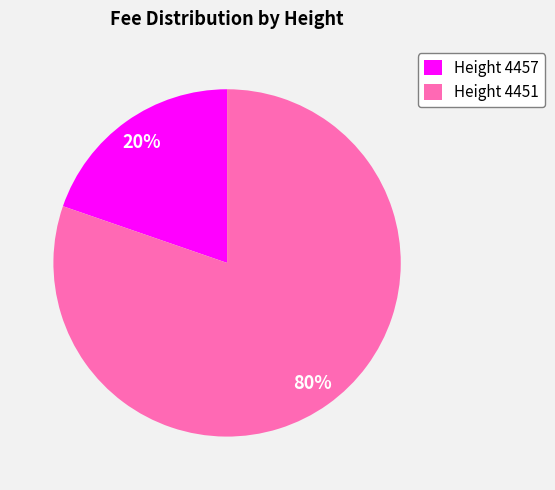

To the nearest percent, what portion does Height 4457 represent?

20%